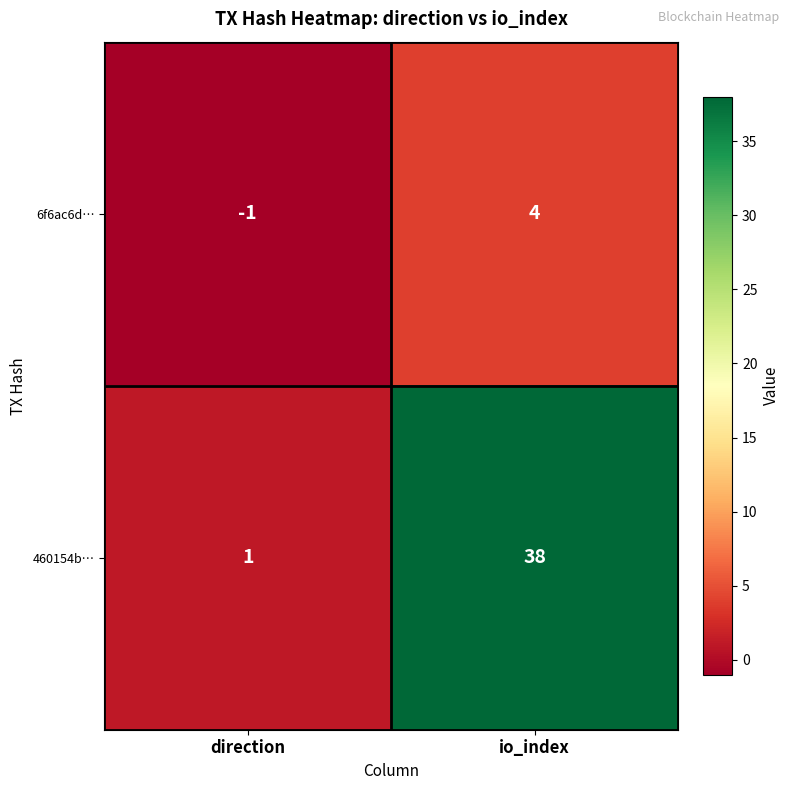

Count the number of categories in the chart.

2